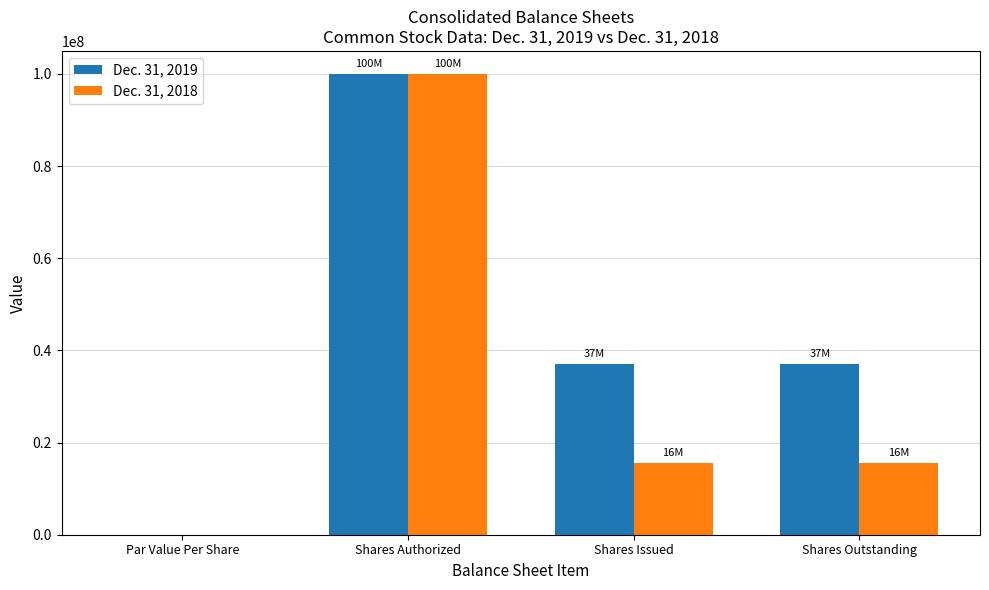

Are the bars horizontal?

No